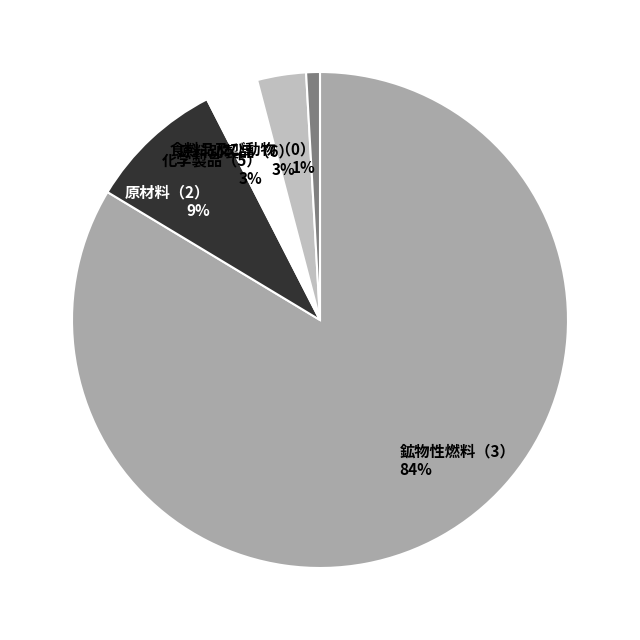

What is the smallest slice in the pie chart?

食料品及び動物（0）